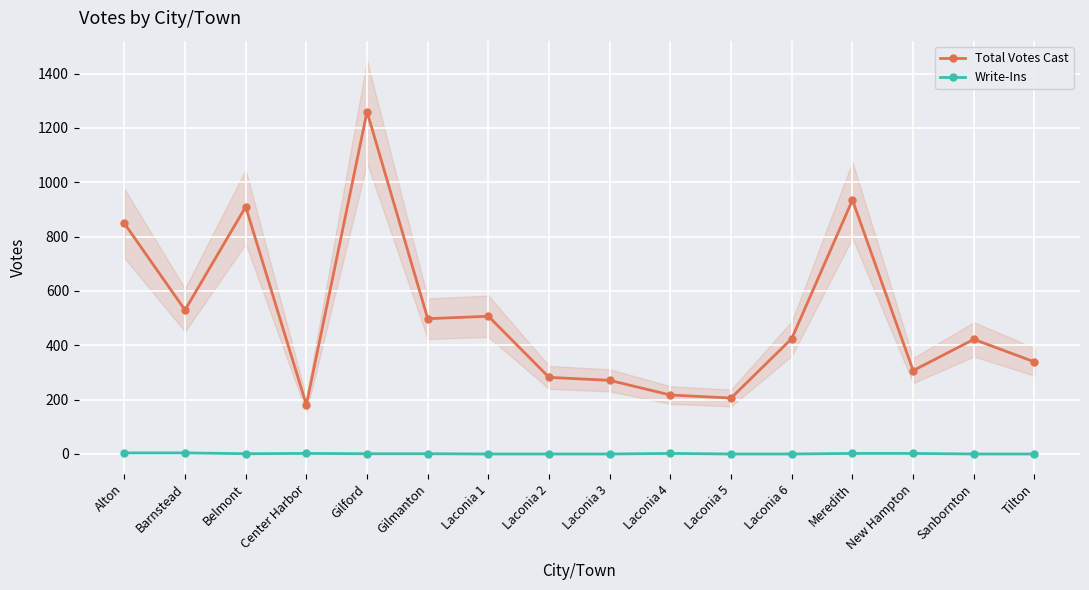

Which category has the highest value in the Total Votes Cast series?

Gilford